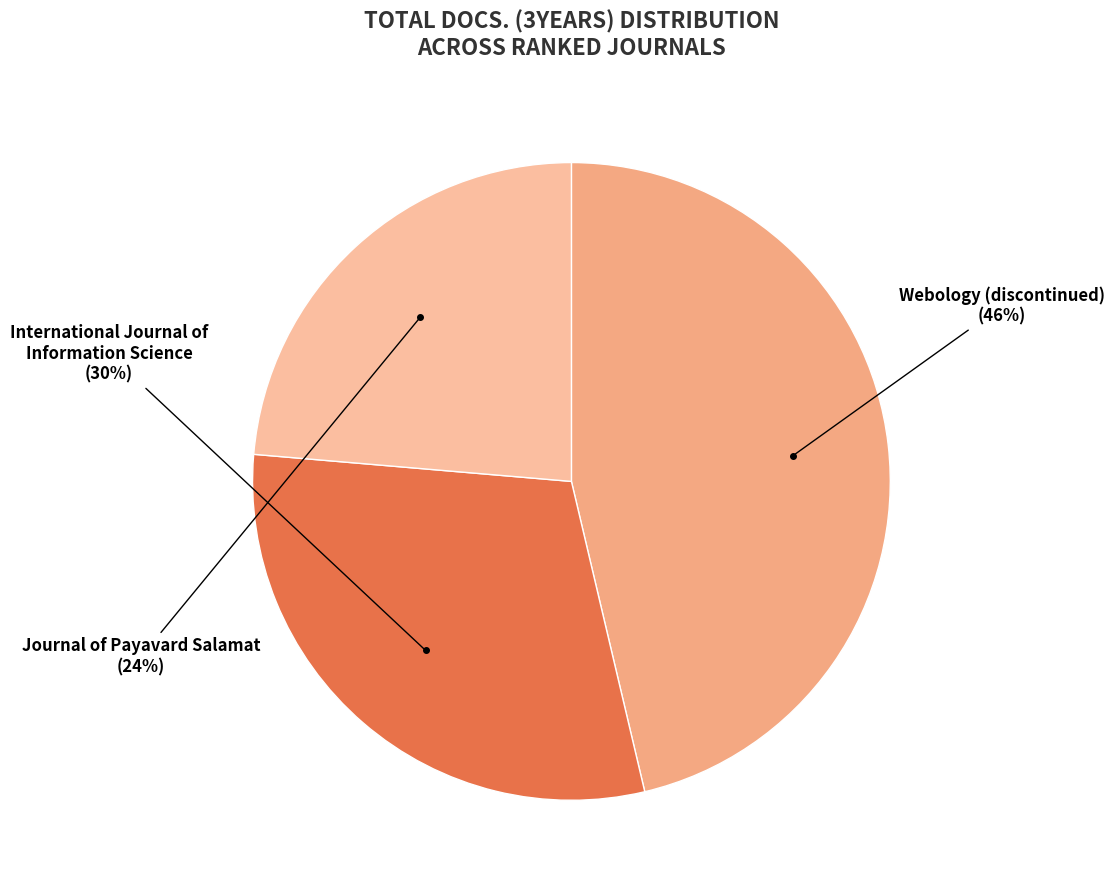

Between Webology (discontinued) and Journal of Payavard Salamat, which is larger?

Webology (discontinued)